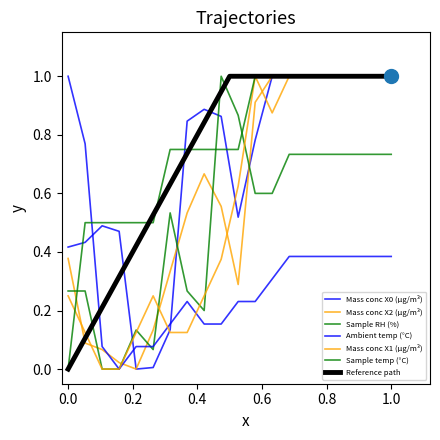

Reading left to right, transcribe all the data shown in this chart.

Mass conc X0 (μg/m³): 0.4	0.4	0.5	0.5	0.0	0.0	0.1	0.8	0.9	0.9	0.5	0.8	1.0	1.0	1.0	1.0	1.0	1.0	1.0	1.0
Mass conc X2 (μg/m³): 0.4	0.1	0.1	0.0	0.0	0.1	0.3	0.5	0.7	0.6	0.3	0.9	1.0	1.0	1.0	1.0	1.0	1.0	1.0	1.0
Sample RH (%): 0.3	0.3	0.0	0.0	0.1	0.1	0.5	0.3	0.2	1.0	0.9	0.6	0.6	0.7	0.7	0.7	0.7	0.7	0.7	0.7
Ambient temp (°C): 1.0	0.8	0.1	0.0	0.1	0.1	0.2	0.2	0.2	0.2	0.2	0.2	0.3	0.4	0.4	0.4	0.4	0.4	0.4	0.4
Mass conc X1 (μg/m³): 0.2	0.1	0.0	0.0	0.1	0.2	0.1	0.1	0.2	0.4	0.6	1.0	0.9	1.0	1.0	1.0	1.0	1.0	1.0	1.0
Sample temp (°C): 0.0	0.5	0.5	0.5	0.5	0.5	0.8	0.8	0.8	0.8	0.8	1.0	1.0	1.0	1.0	1.0	1.0	1.0	1.0	1.0